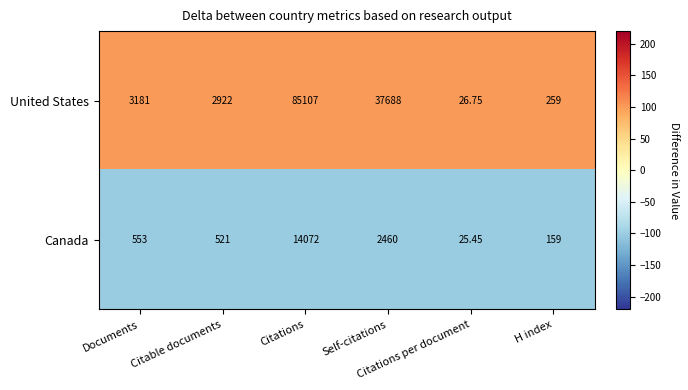

List the series in order of their peak value, lowest first.

Canada, United States